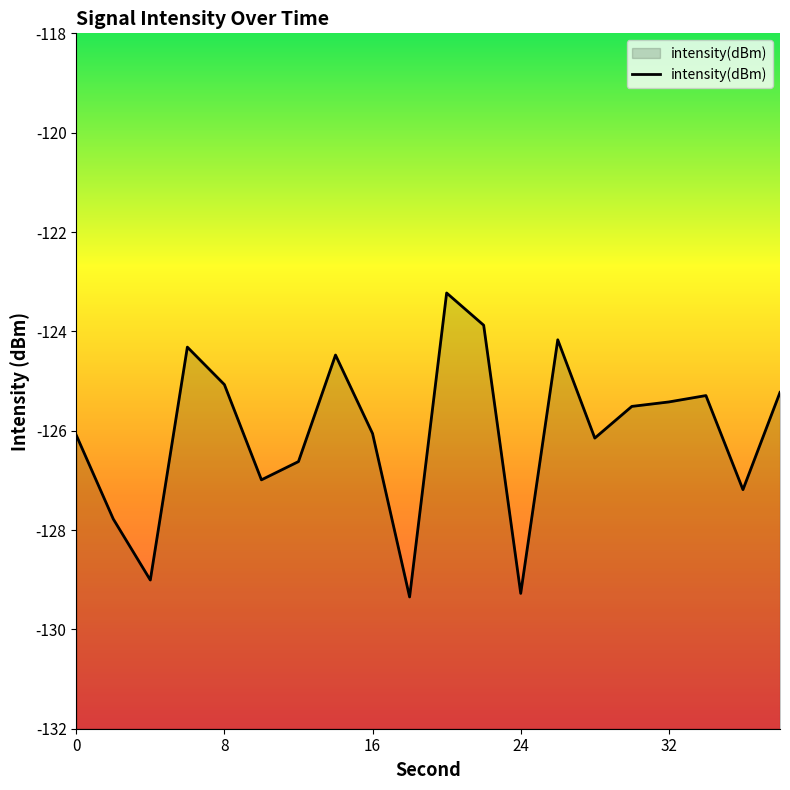

Does the chart have visible grid lines?

No